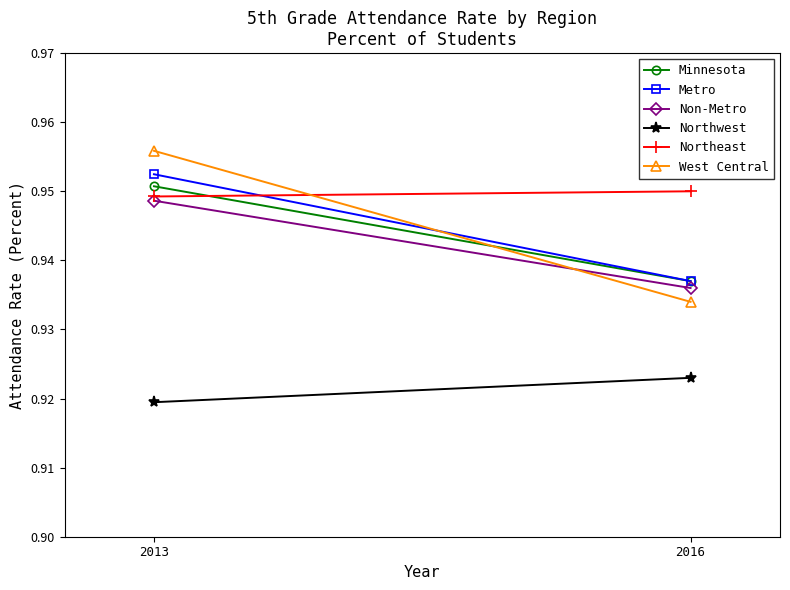

Where is Non-Metro nearest to the value 0?

2016